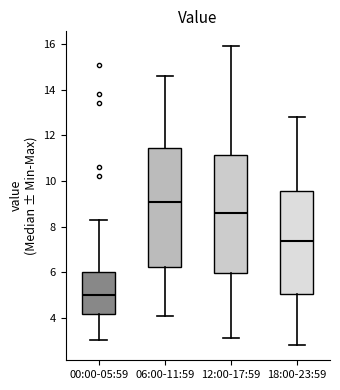

Which box has the highest median line?

06:00-11:59